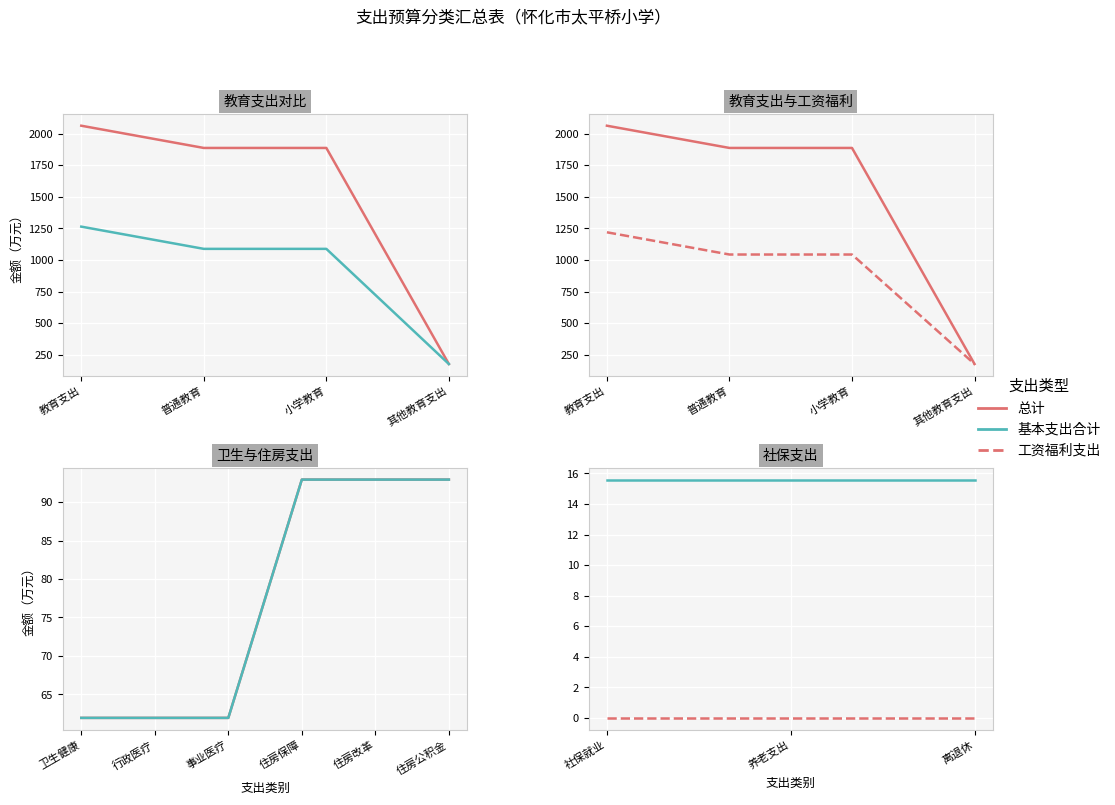

Which series has the widest spread of values?

总计